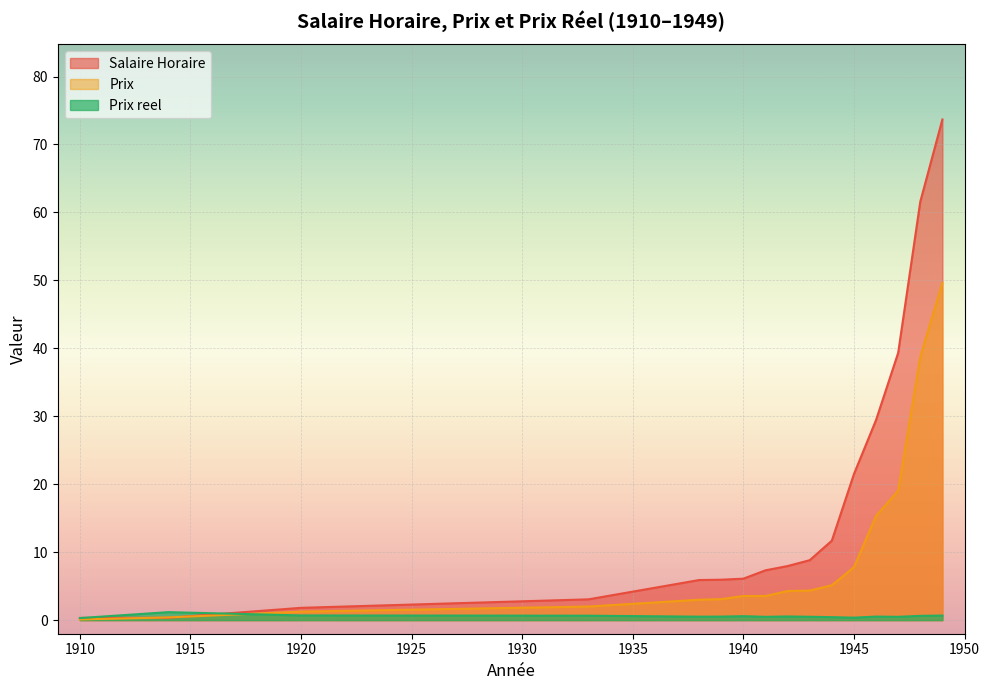

At which label is Prix closest to 24?

1947